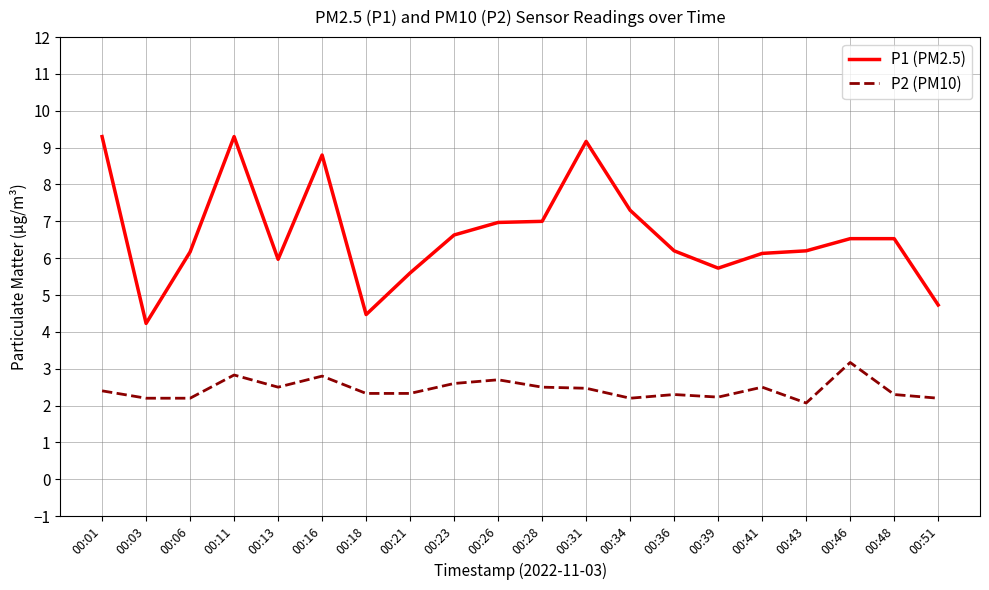

What are all the series names shown in the legend?

P1 (PM2.5), P2 (PM10)